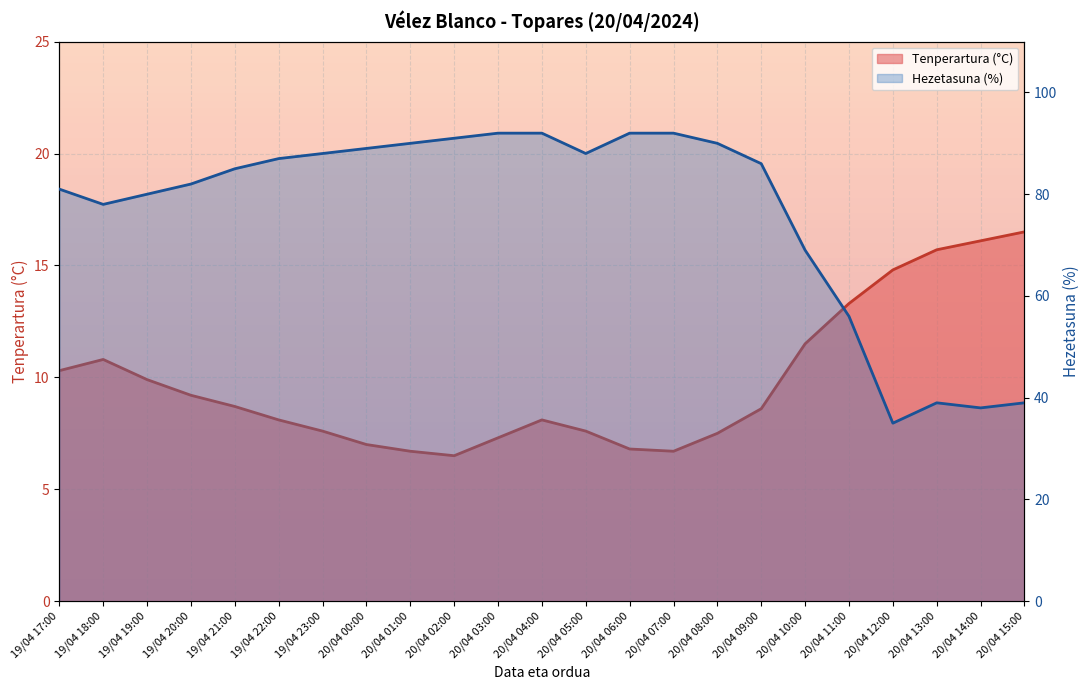

What is the average value of the Tenperartura (°C) series?

9.8